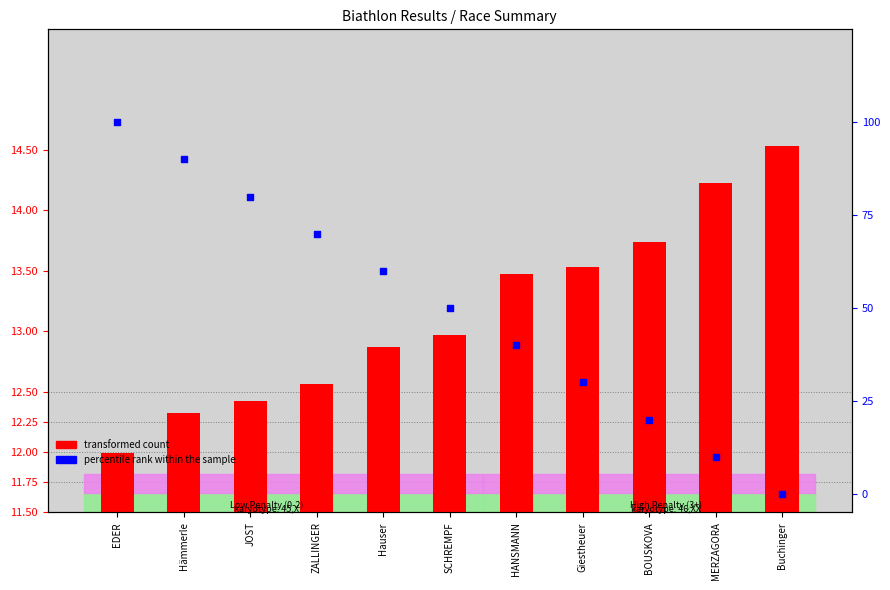

What are all the series names shown in the legend?

transformed count, percentile rank within the sample